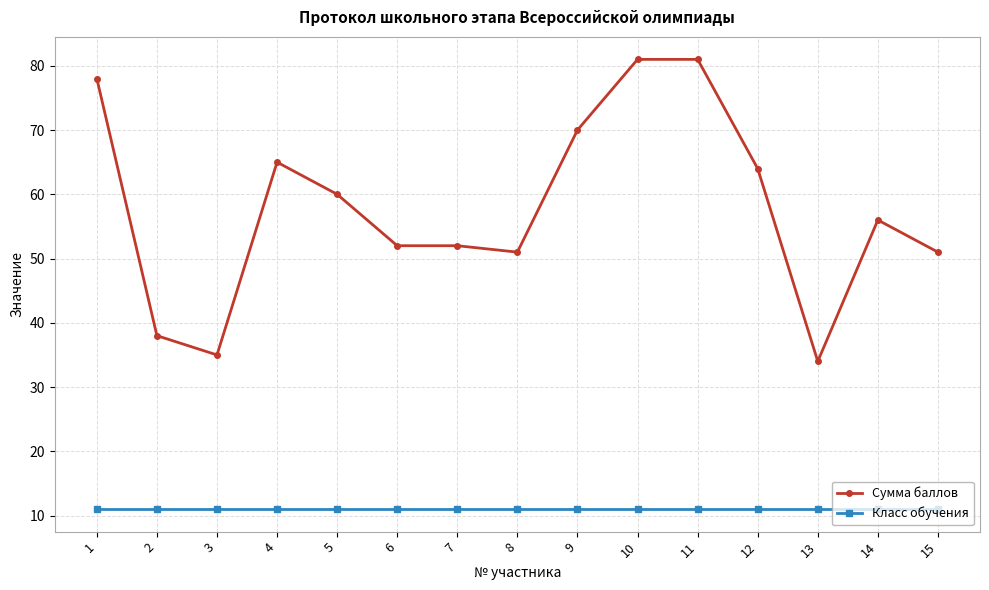

What is the minimum value for Класс обучения?

11